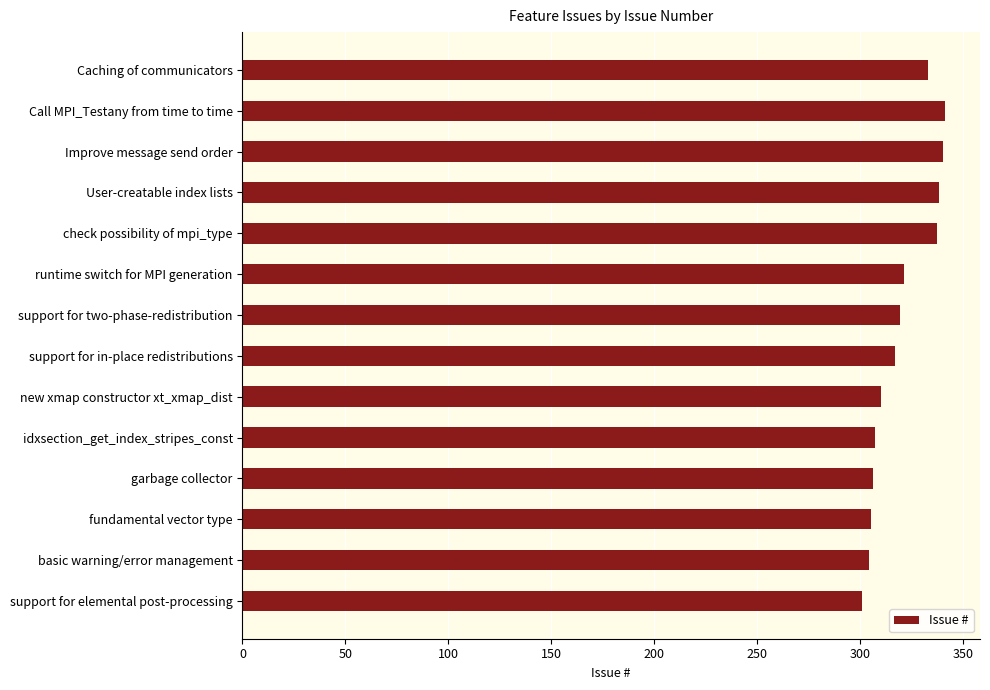

What is the label of the 13th bar from the bottom?

Call MPI_Testany from time to time